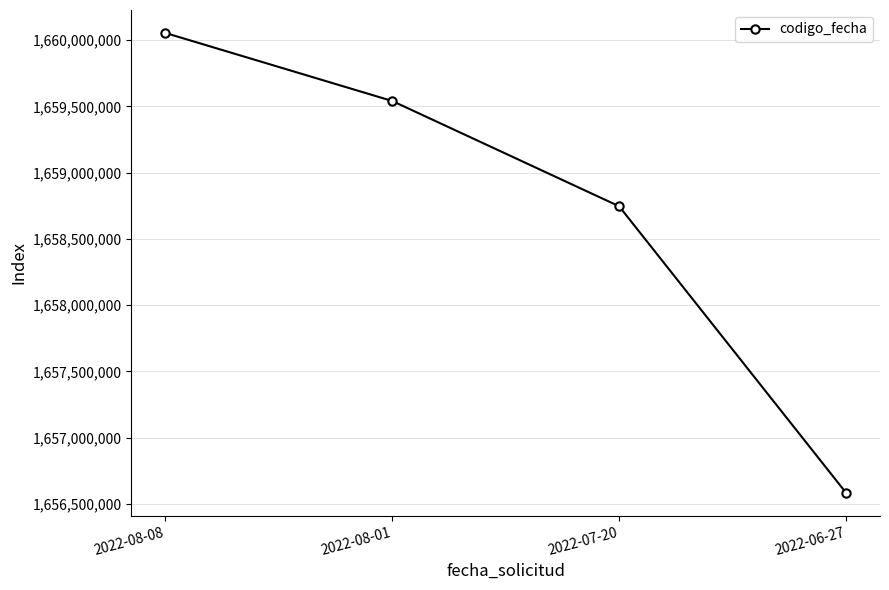

Reading left to right, list all the values displayed in this chart.

1660054940	1659541235	1658746247	1656583212